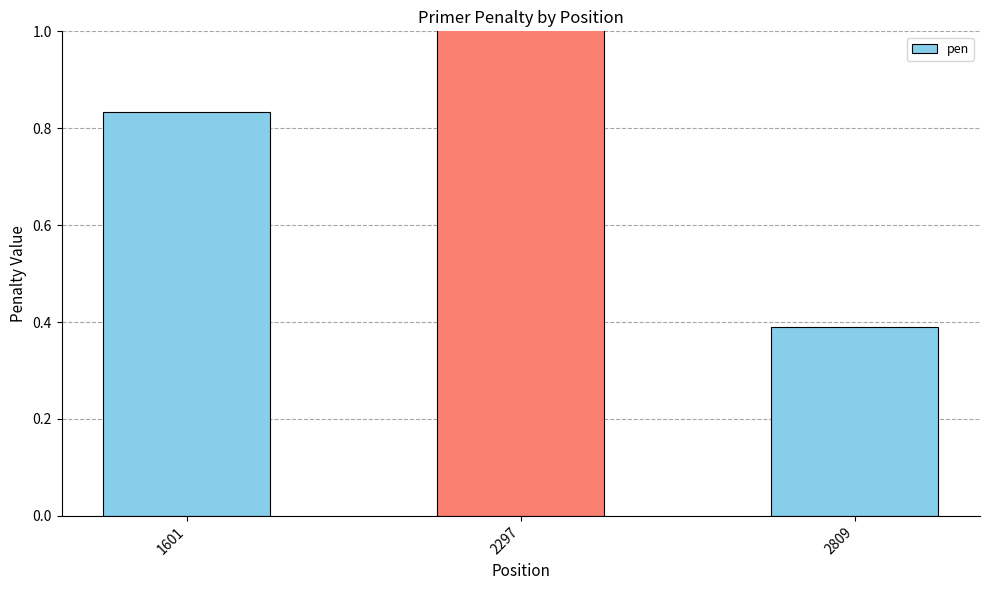

What is the value of the 1st bar from the left?

0.8